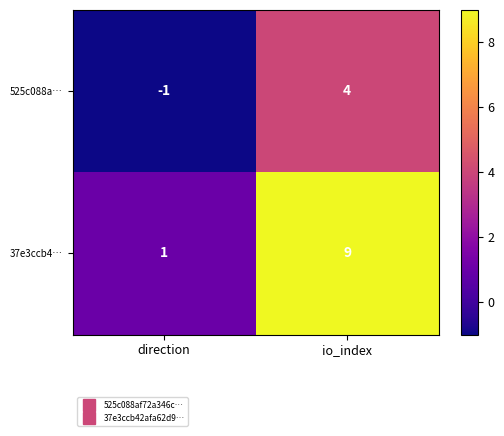

At how many categories does at least one series exceed 2?

1